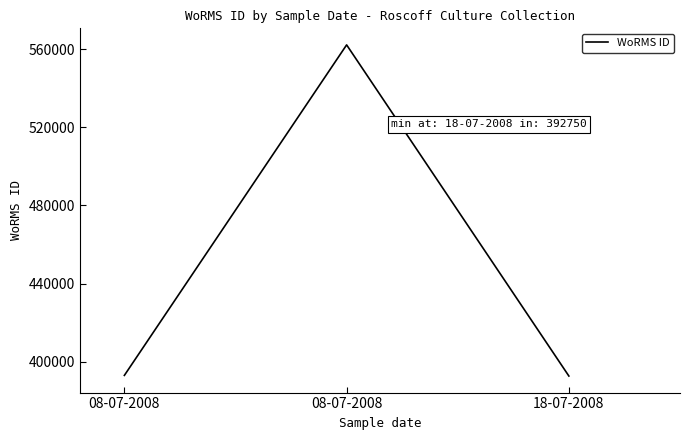

Rank the categories by value from highest to lowest.

08-07-2008, 08-07-2008, 18-07-2008